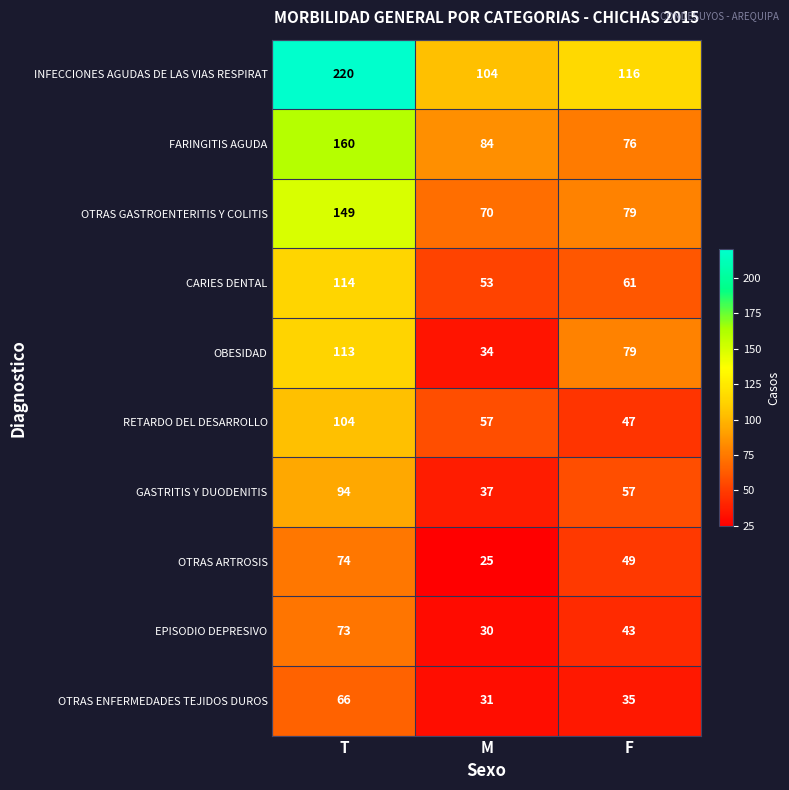

At which category does the chart reach its minimum across all series?

M